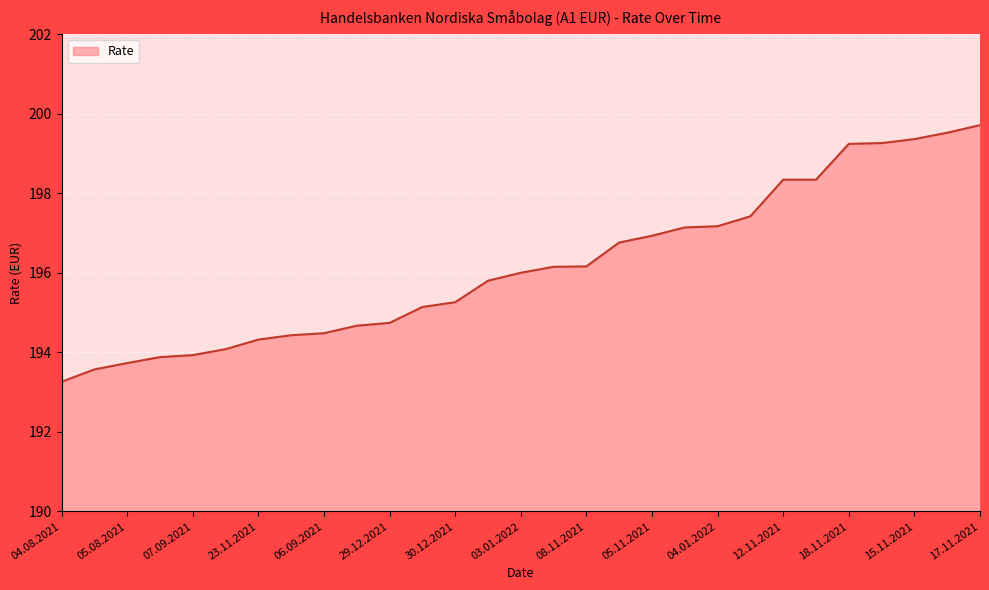

What is the greatest value displayed?

199.7